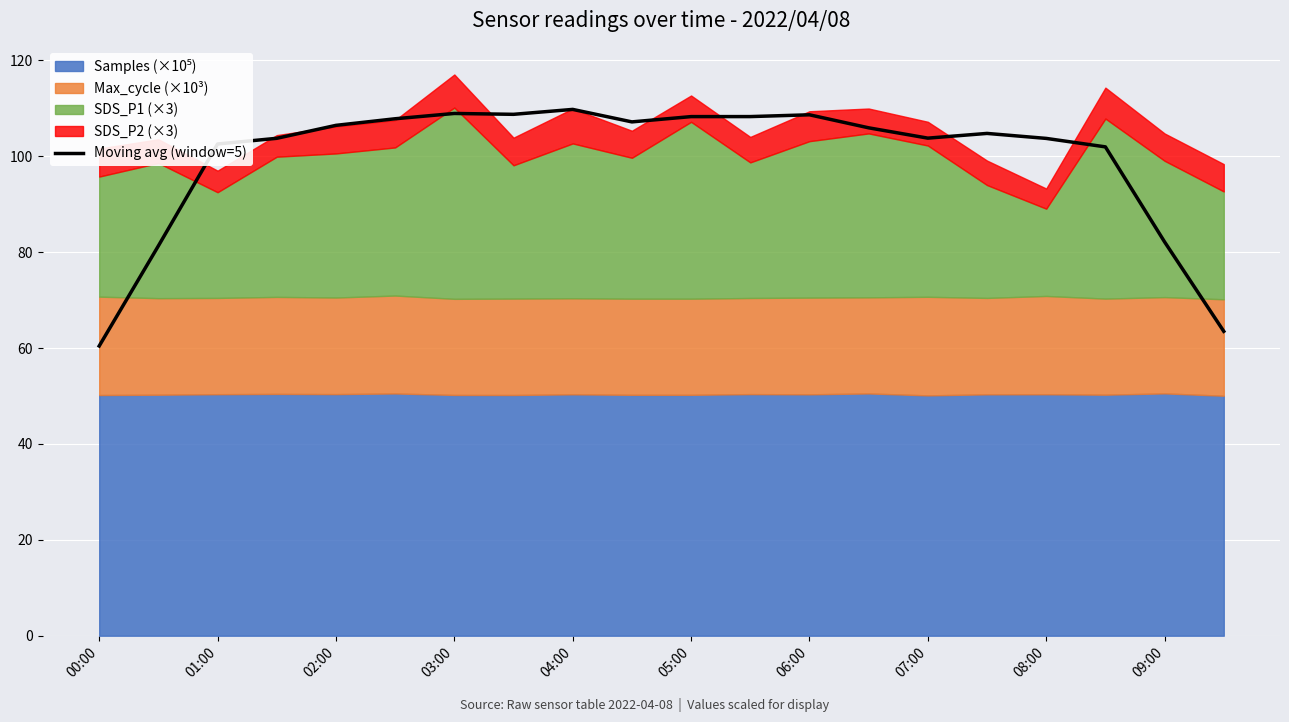

What is the value of the 13th point from the left?

108.7